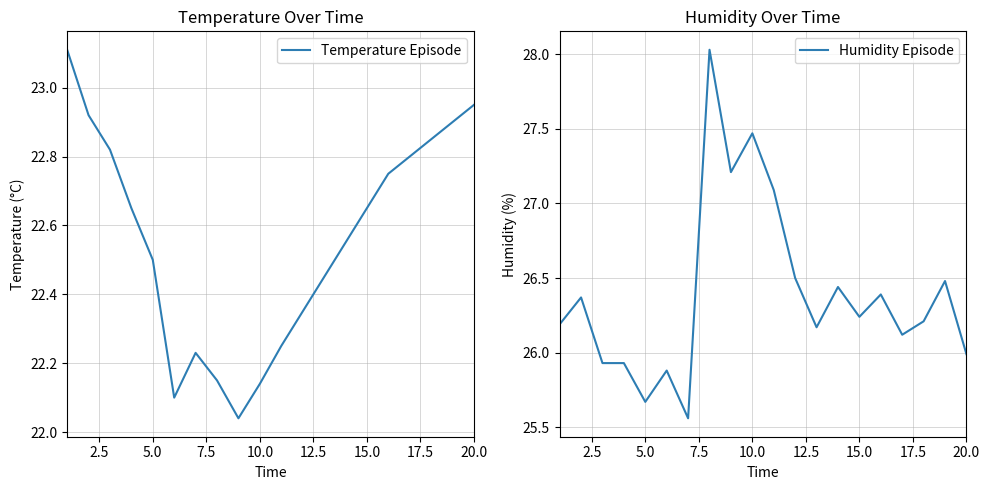

True or false: Temperature Episode has a value of 13.7 at 15.0.

False